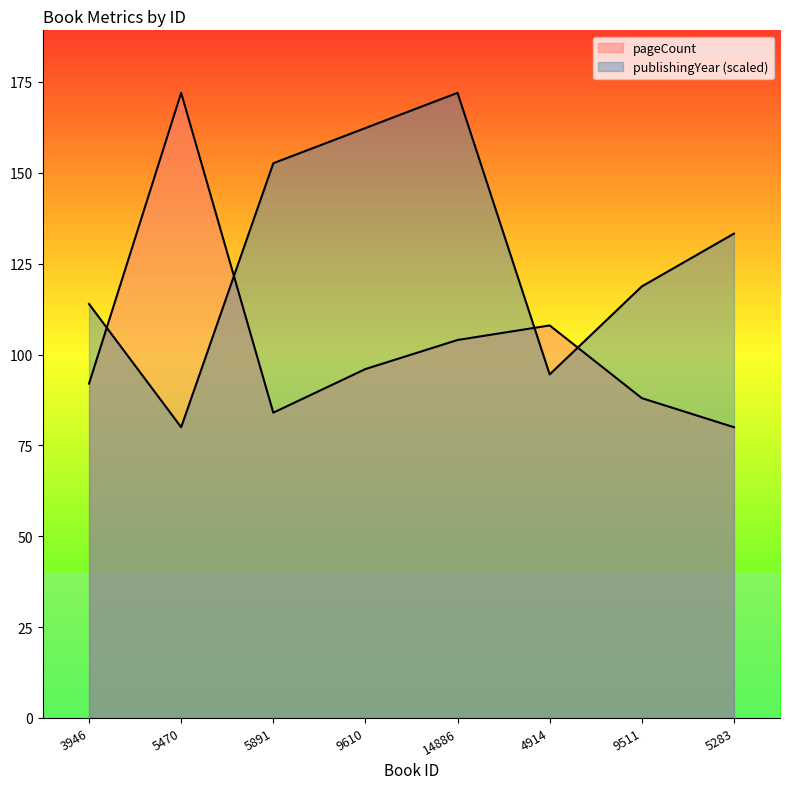

List the series in order of their peak value, highest first.

pageCount, publishingYear